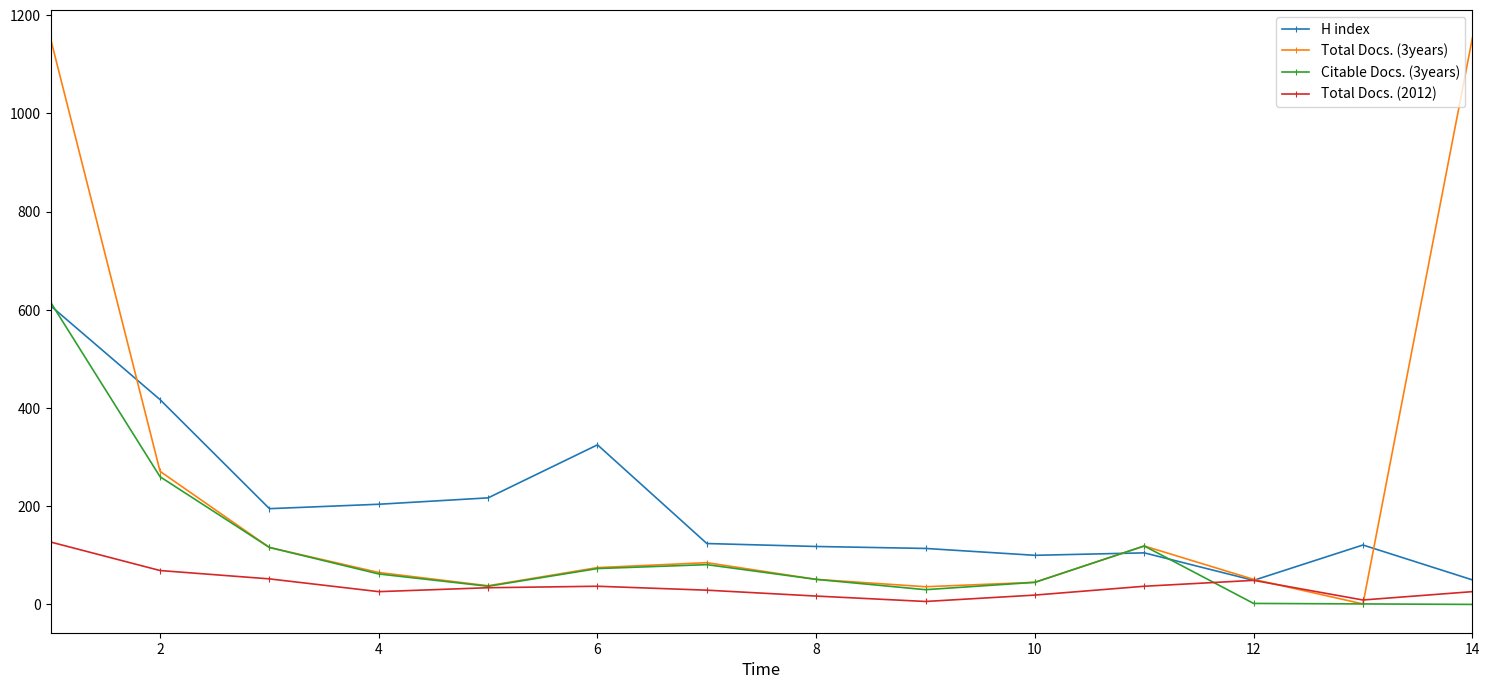

What is the maximum value shown in the chart?

1153